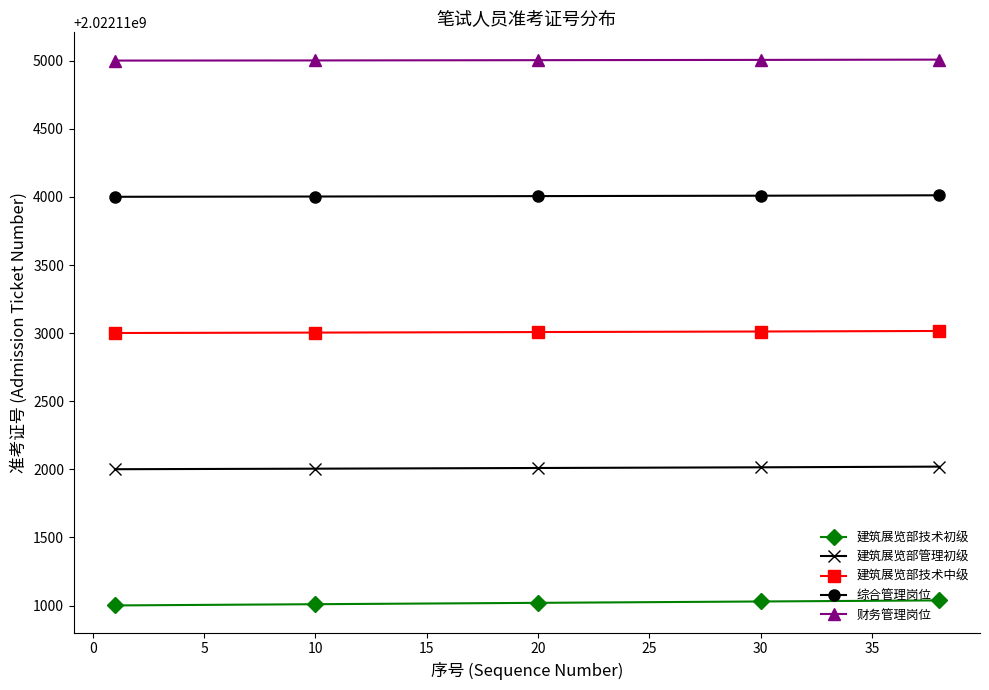

True or false: 财务管理岗位 and 建筑展览部技术初级 cross at least once.

False